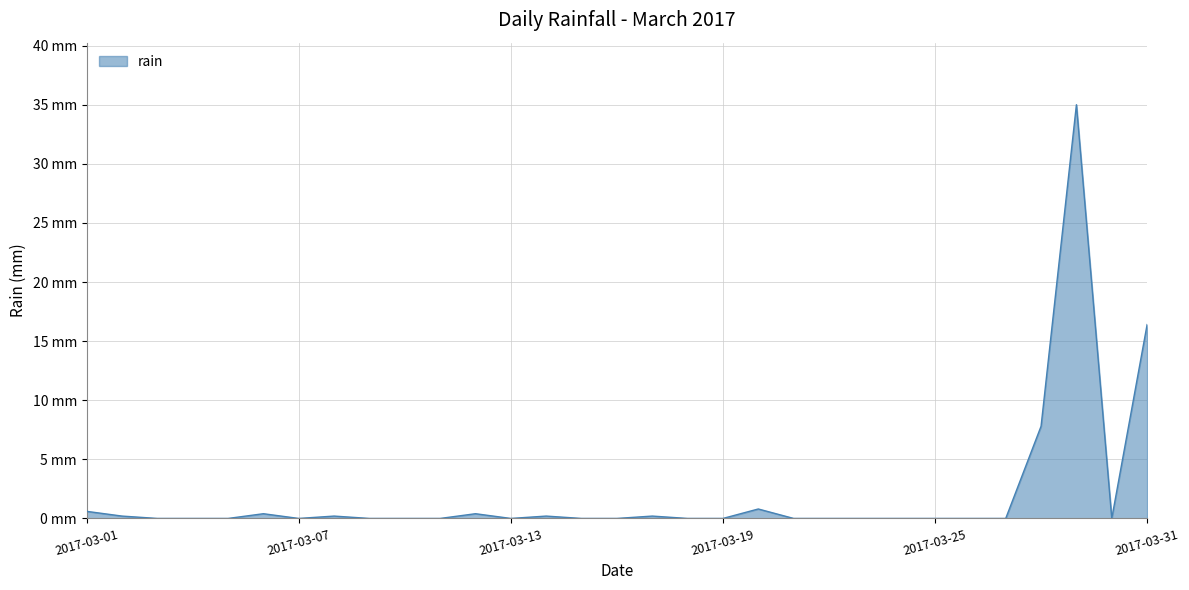

Reading left to right, transcribe all the data shown in this chart.

0.6	0.2	0.0	0.0	0.0	0.4	0.0	0.2	0.0	0.0	0.0	0.4	0.0	0.2	0.0	0.0	0.2	0.0	0.0	0.8	0.0	0.0	0.0	0.0	0.0	0.0	0.0	7.8	35.0	0.0	16.4